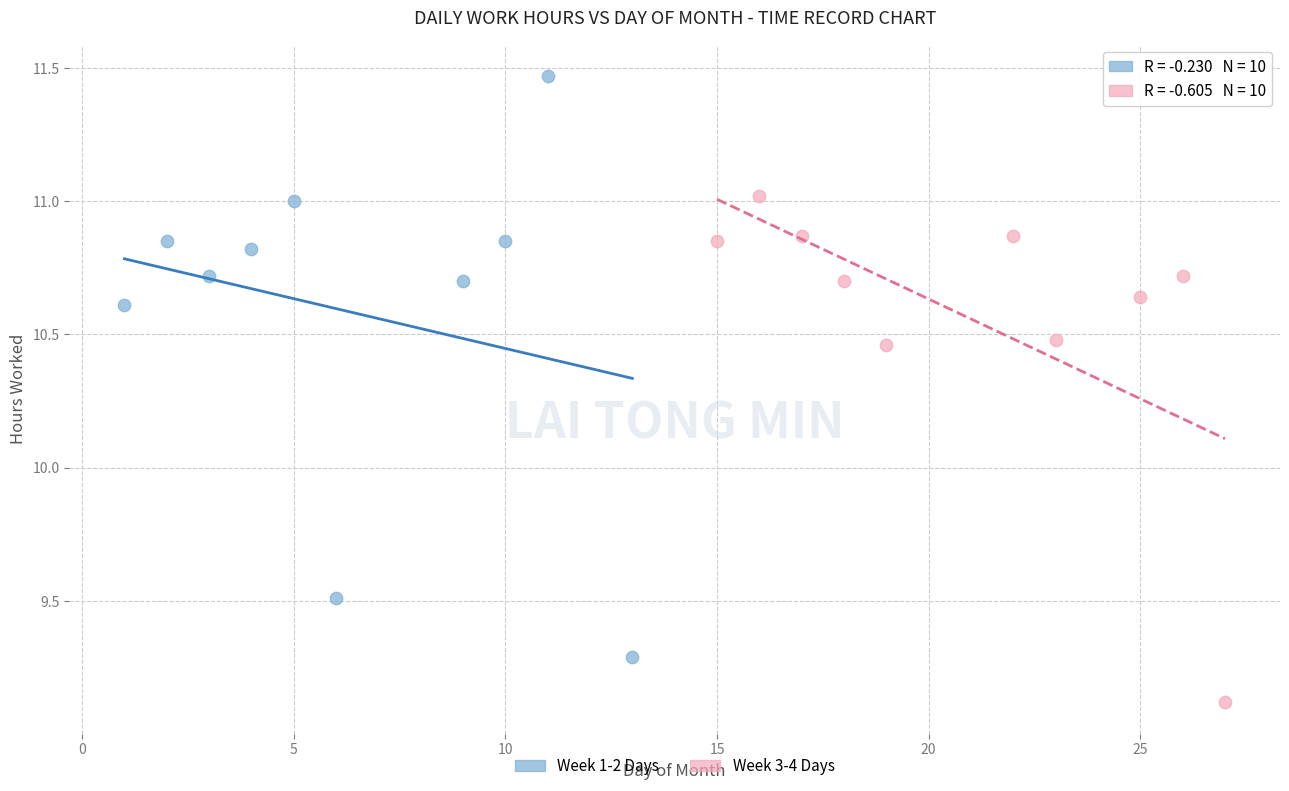

Which series reaches the minimum Y coordinate?

Week 3-4 Days